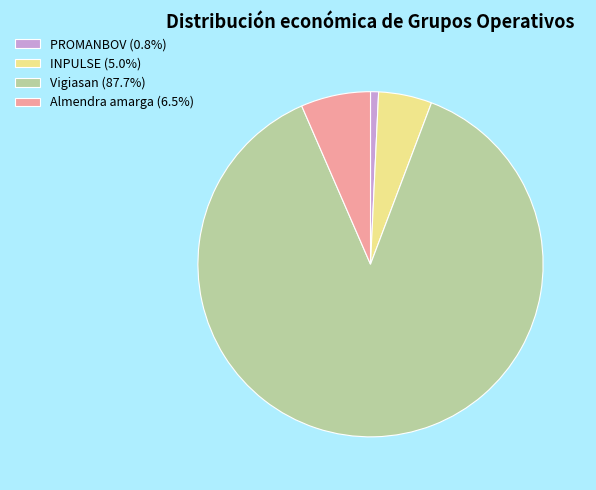

What percentage is NOT represented by Vigiasan?

12.3%